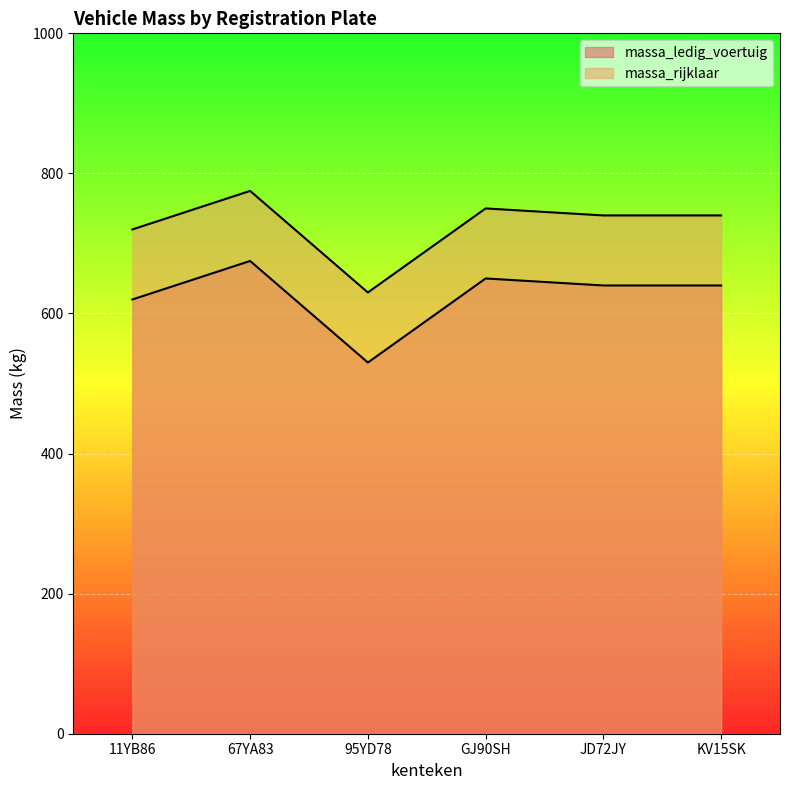

Rank the categories by massa_ledig_voertuig value from lowest to highest.

95YD78, 11YB86, JD72JY, KV15SK, GJ90SH, 67YA83